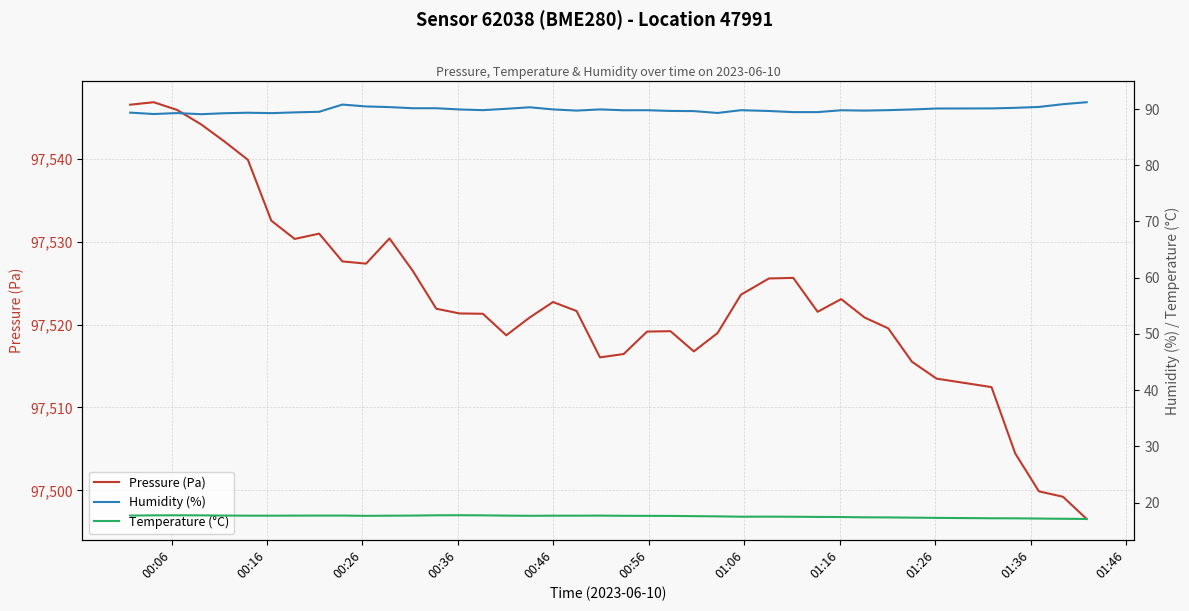

What is the lowest value of the Pressure (Pa) series?

97496.6